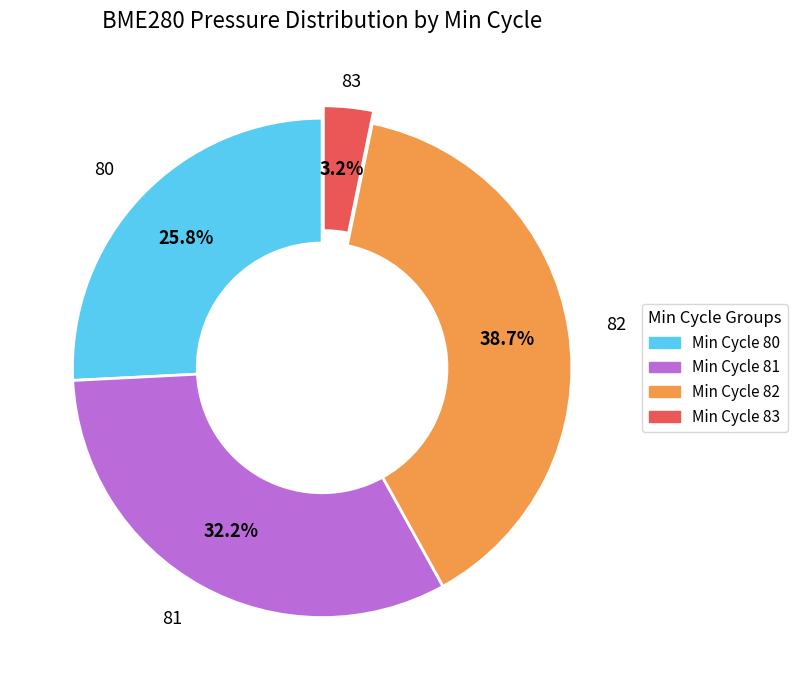

Is there a majority slice in this chart?

No